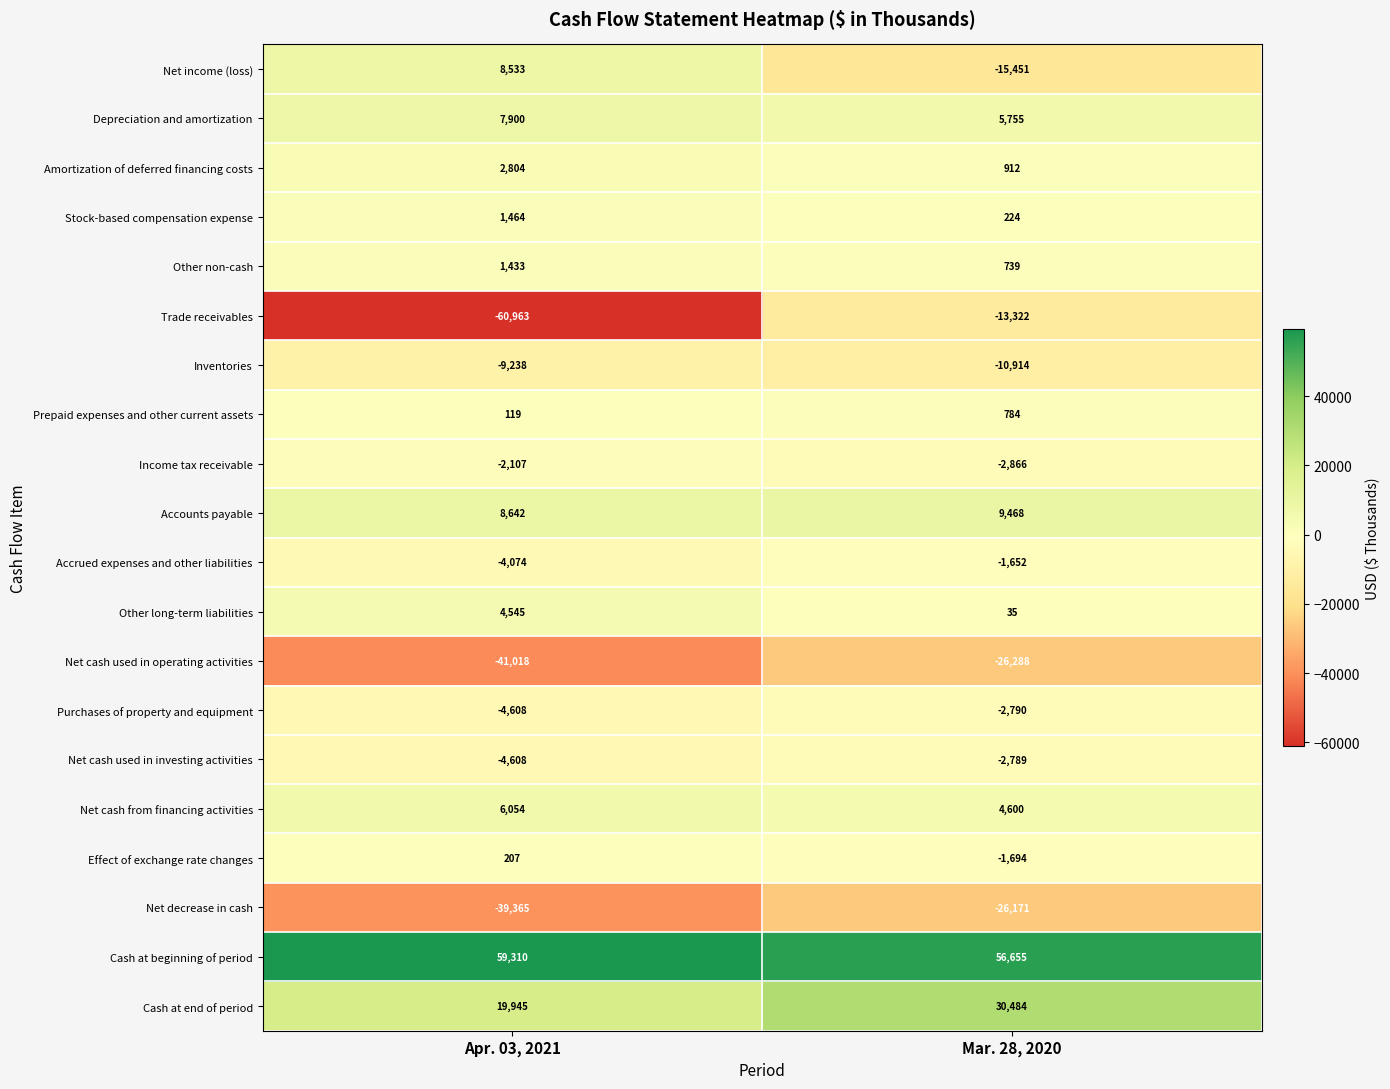

True or false: Depreciation and amortization has a value of 1984 at Mar. 28, 2020.

False